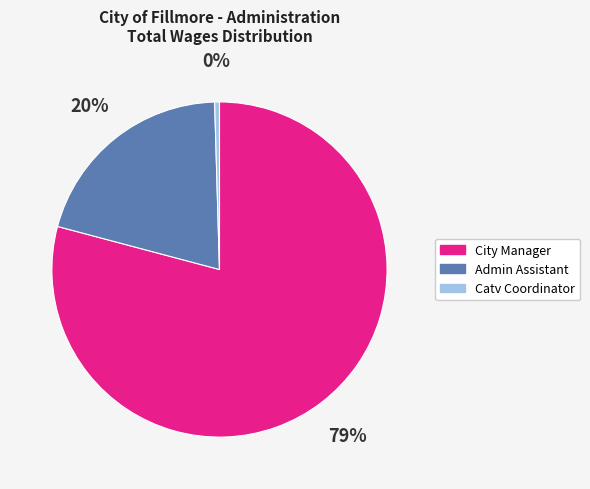

Does Catv Coordinator account for over 50% of the chart?

No